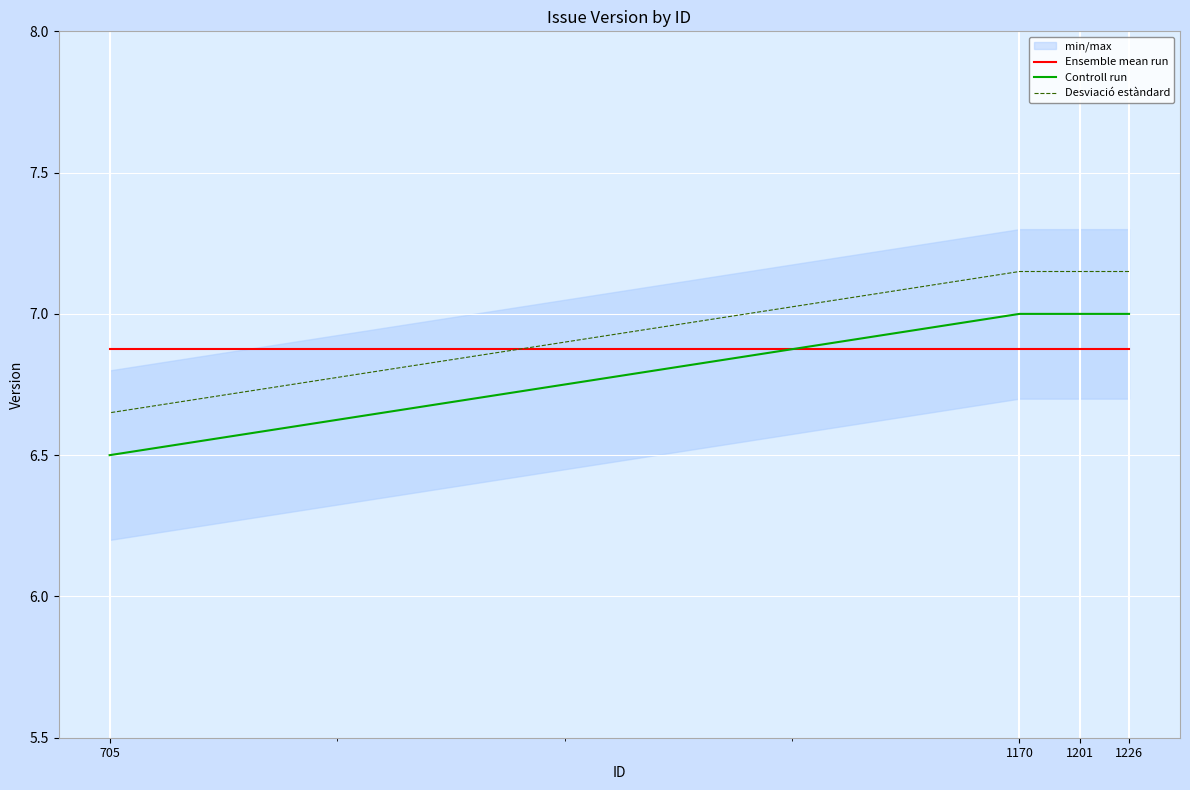

Reading right to left, list all the values displayed in this chart.

Ensemble mean run: 705=6.9	1170=6.9	1201=6.9	1226=6.9
Controll run: 705=6.5	1170=7.0	1201=7.0	1226=7.0
Desviació estàndard: 705=6.7	1170=7.2	1201=7.2	1226=7.2